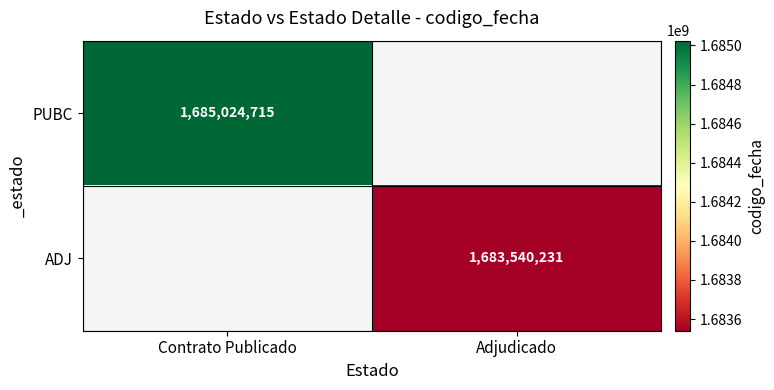

Is it true that PUBC equals 1685024715 at Contrato Publicado?

True